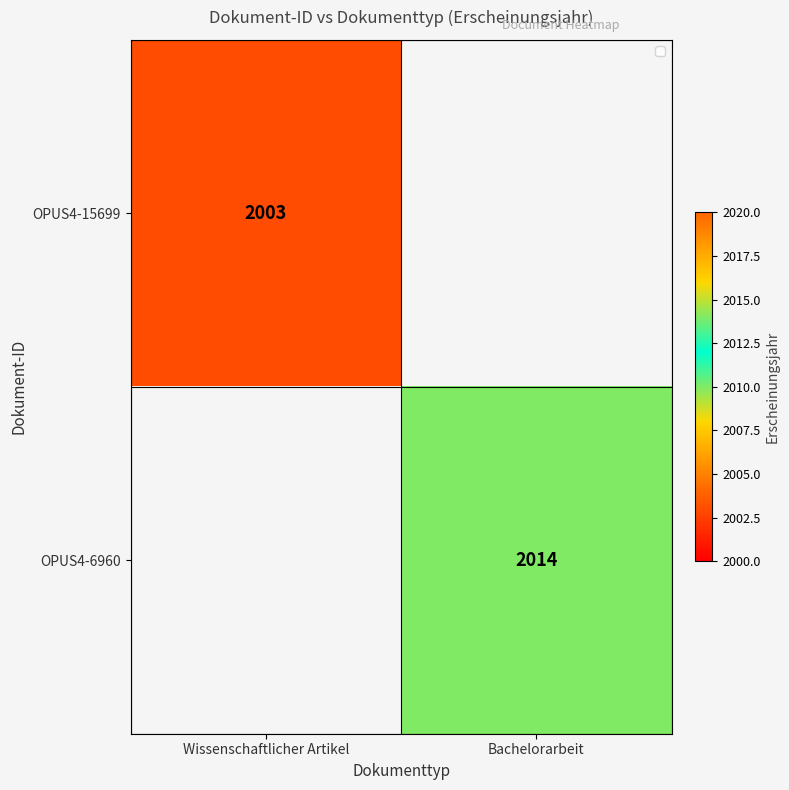

Is it true that OPUS4-15699 equals 2003 at Wissenschaftlicher Artikel?

True